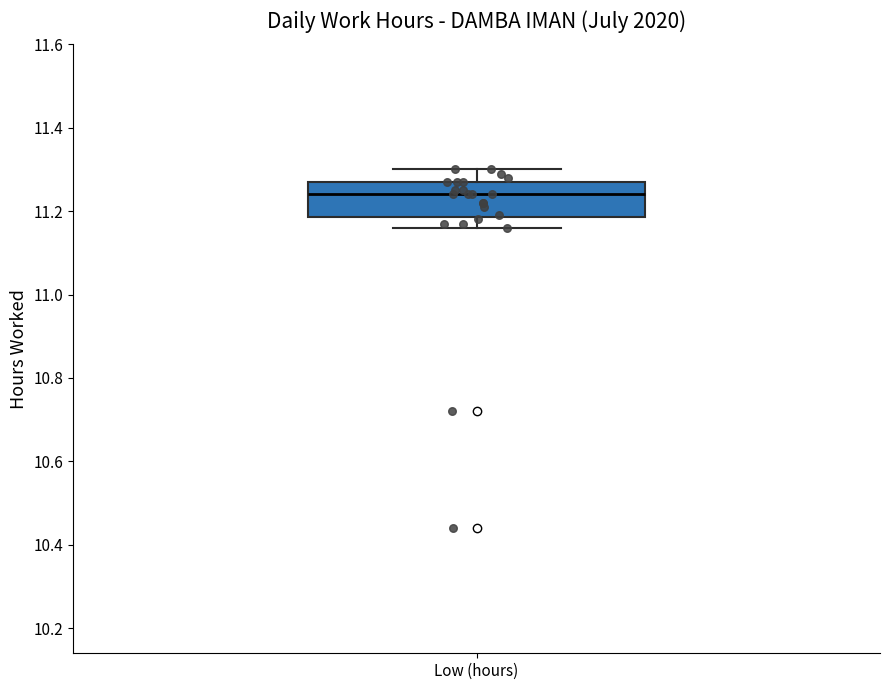

Where is the lower edge of the box for Low (hours) on the y-axis? The values are not printed on the chart, so give them approximately, as read against the axis.

11.18